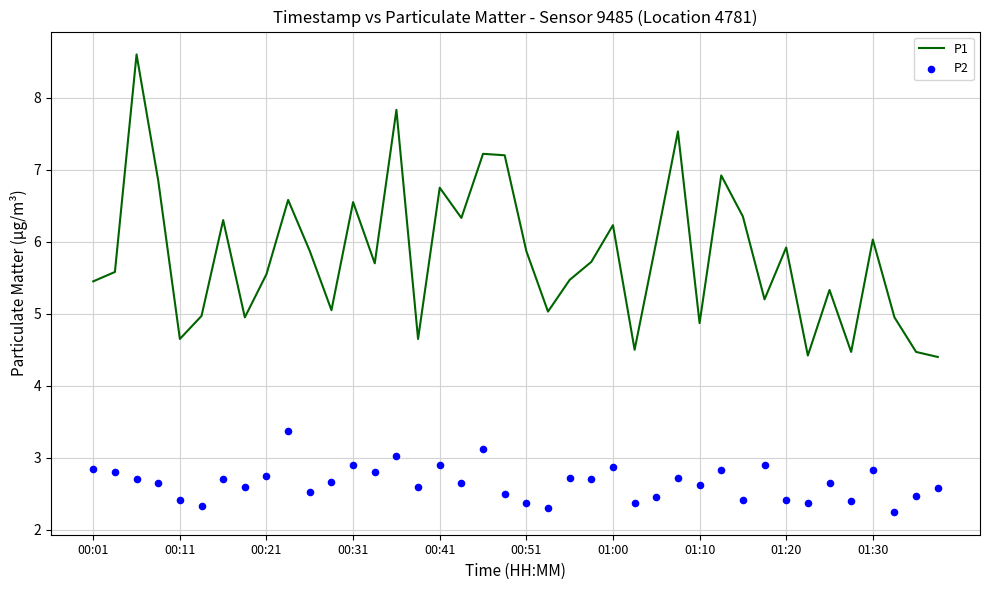

What is the total value across all series at 00:01?

8.3